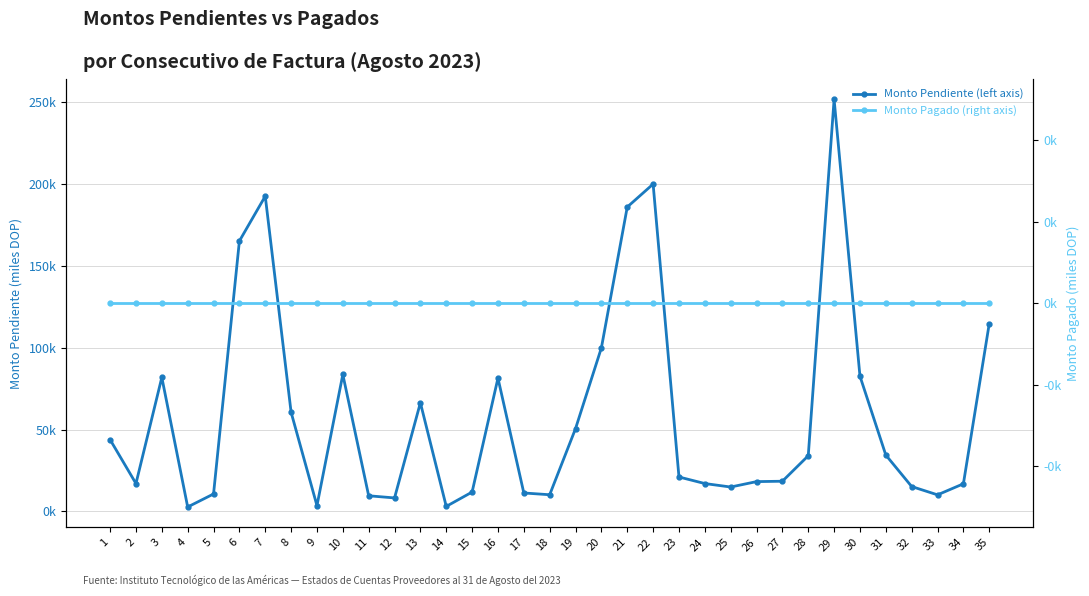

Reading left to right, list all the values displayed in this chart.

Monto Pendiente (left axis): 43.8	17.0	81.9	2.7	10.6	165.2	192.6	60.5	3.5	83.6	9.5	8.2	66.4	3.0	11.8	81.4	11.2	10.1	50.6	99.9	186.0	200.0	21.0	17.0	14.9	18.2	18.4	34.0	251.8	82.6	34.4	15.2	10.1	16.8	114.7
Monto Pagado (right axis): 0.0	0.0	0.0	0.0	0.0	0.0	0.0	0.0	0.0	0.0	0.0	0.0	0.0	0.0	0.0	0.0	0.0	0.0	0.0	0.0	0.0	0.0	0.0	0.0	0.0	0.0	0.0	0.0	0.0	0.0	0.0	0.0	0.0	0.0	0.0